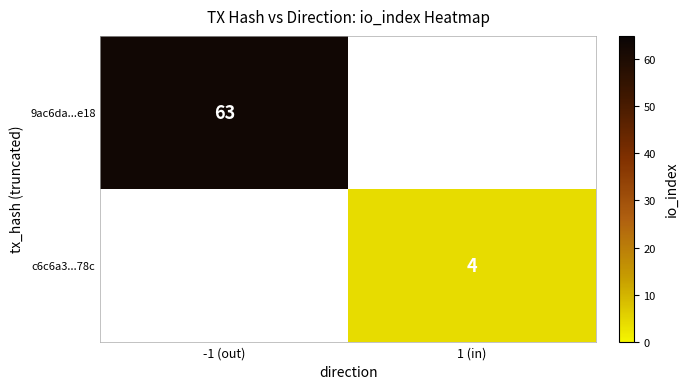

The 9ac6da...e18 series shows 63 at -1 (out). True or false?

True